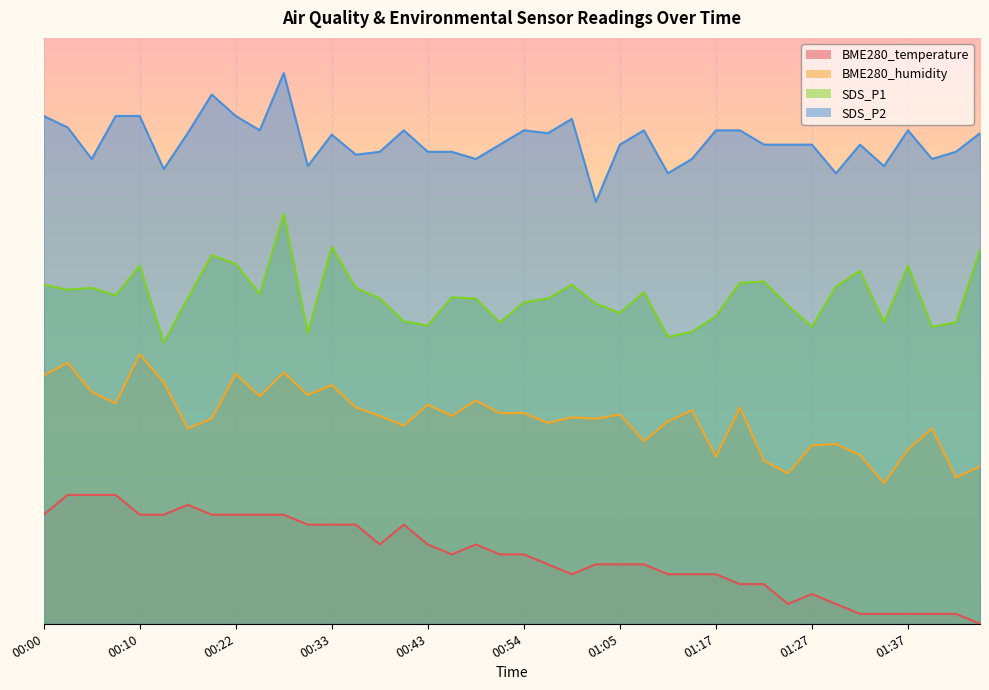

Does the chart display data point markers on the line(s)?

No